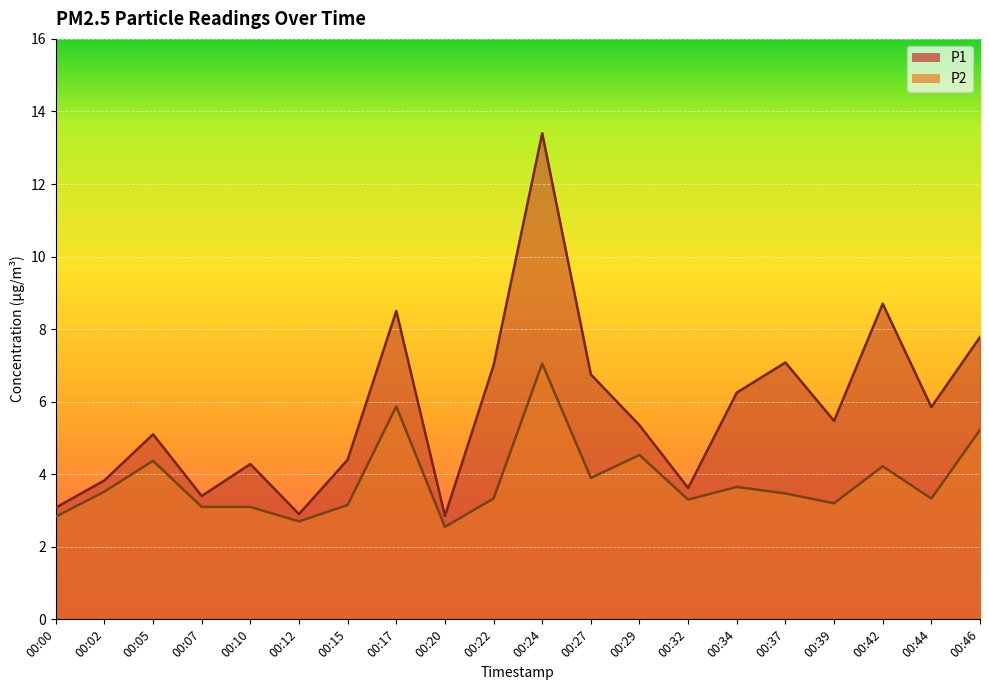

What are all the series names shown in the legend?

P1, P2